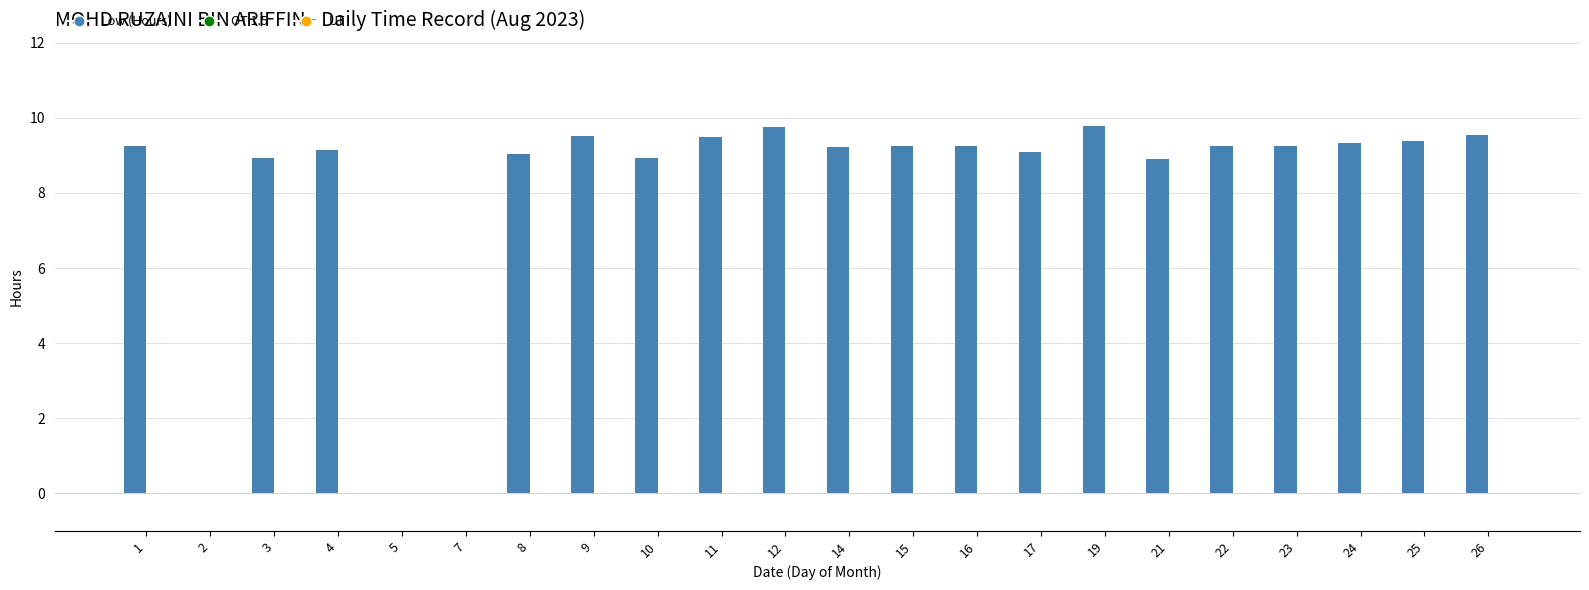

How many series are shown in this chart?

1